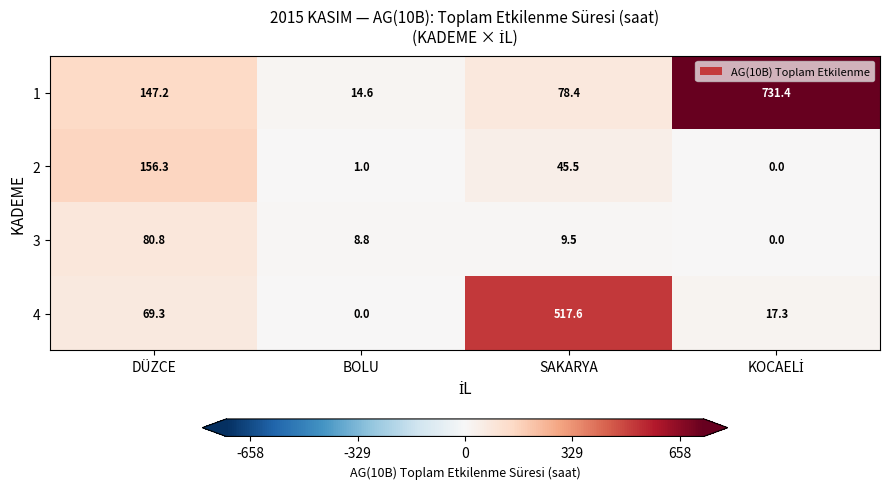

What is the spread (max minus min) of values at DÜZCE?

87.0